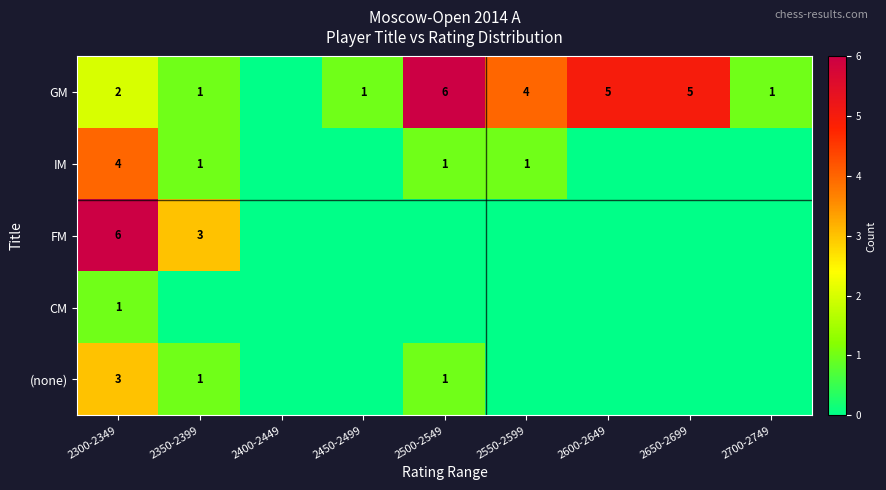

Is it true that GM equals 1 at 2450-2499?

True